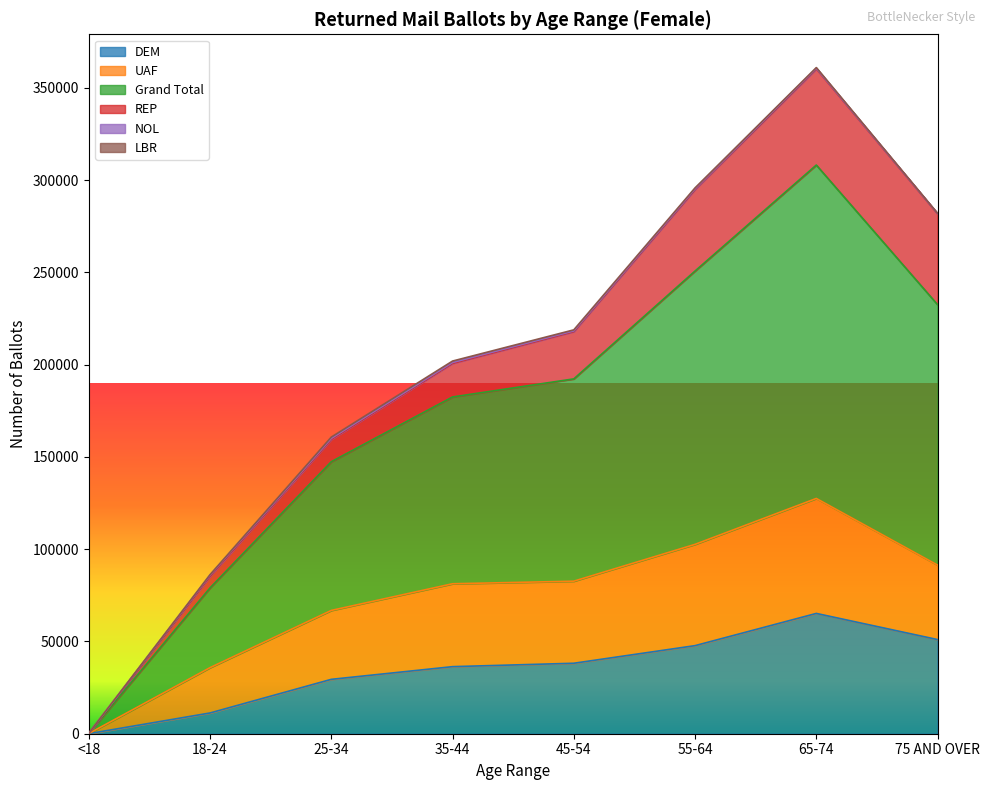

How many interior local peaks does the DEM series have?

1